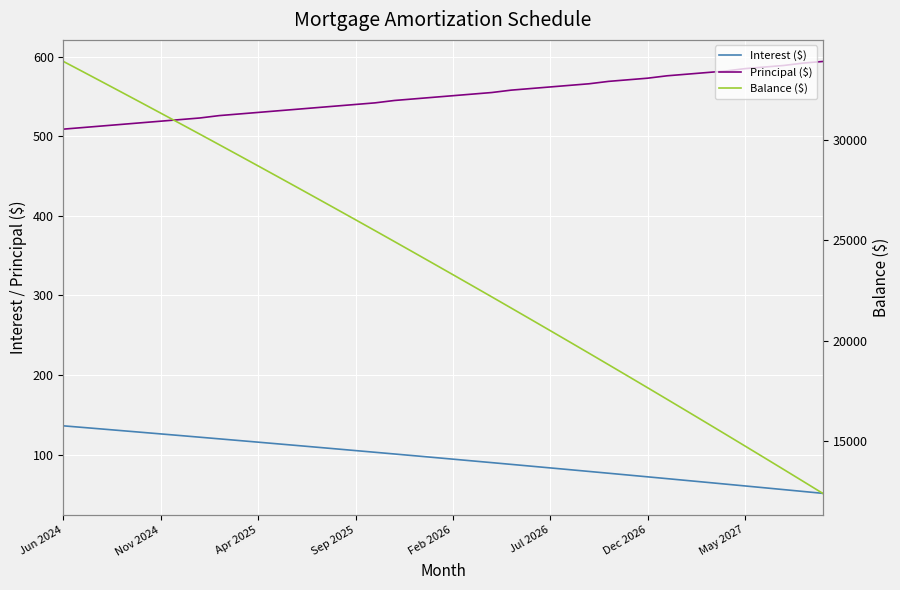

What is the difference between the highest and lowest values at 16?

25370.0